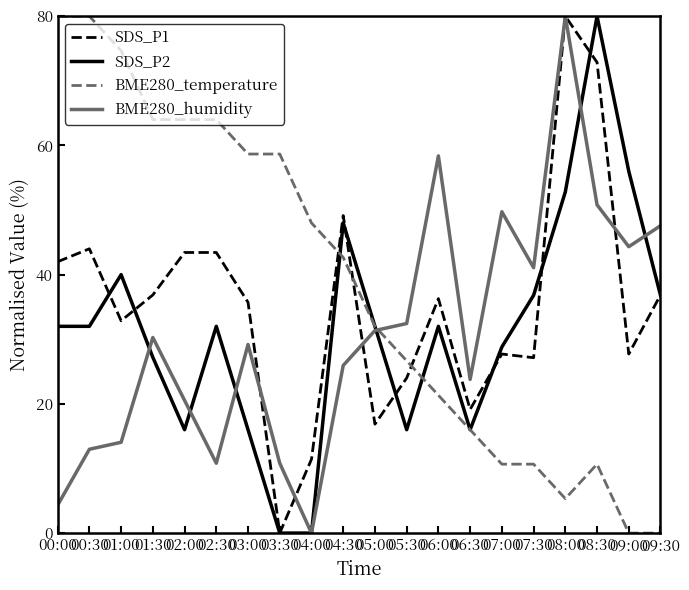

Which category has the lowest value in the SDS_P1 series?

03:30